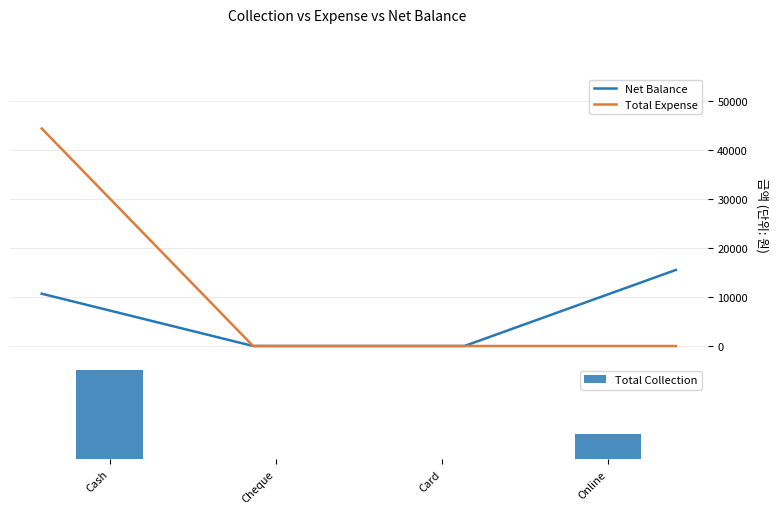

At how many categories does at least one series exceed 42425?

1